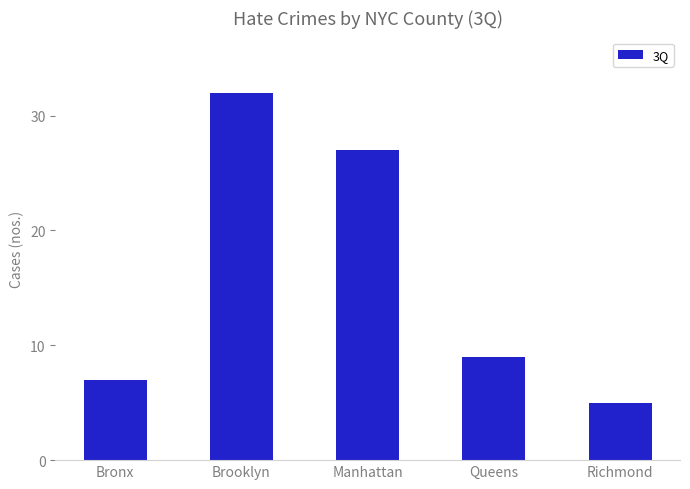

Which label corresponds to the largest value in the chart?

Brooklyn